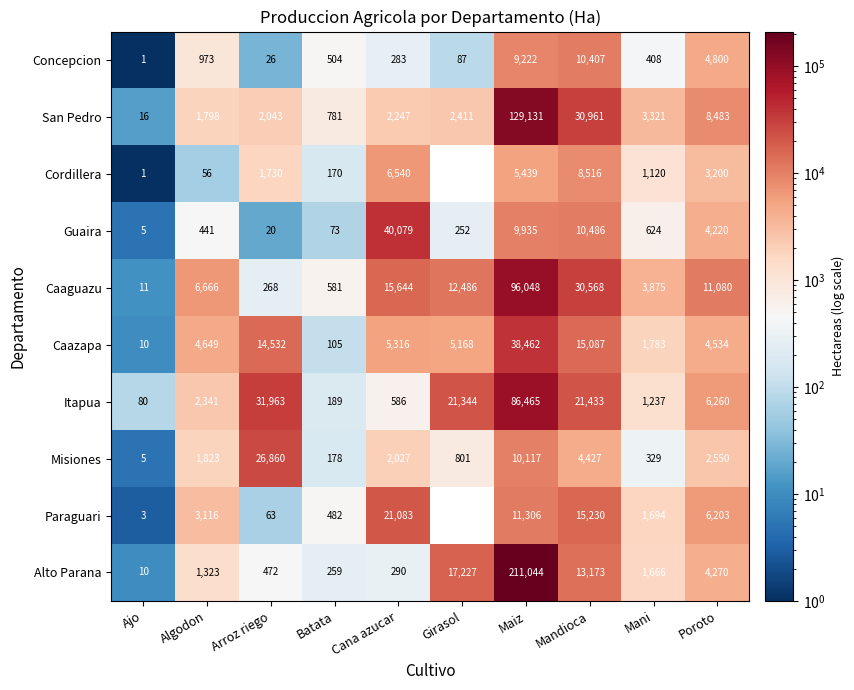

Which category has the highest value across all series?

Maiz